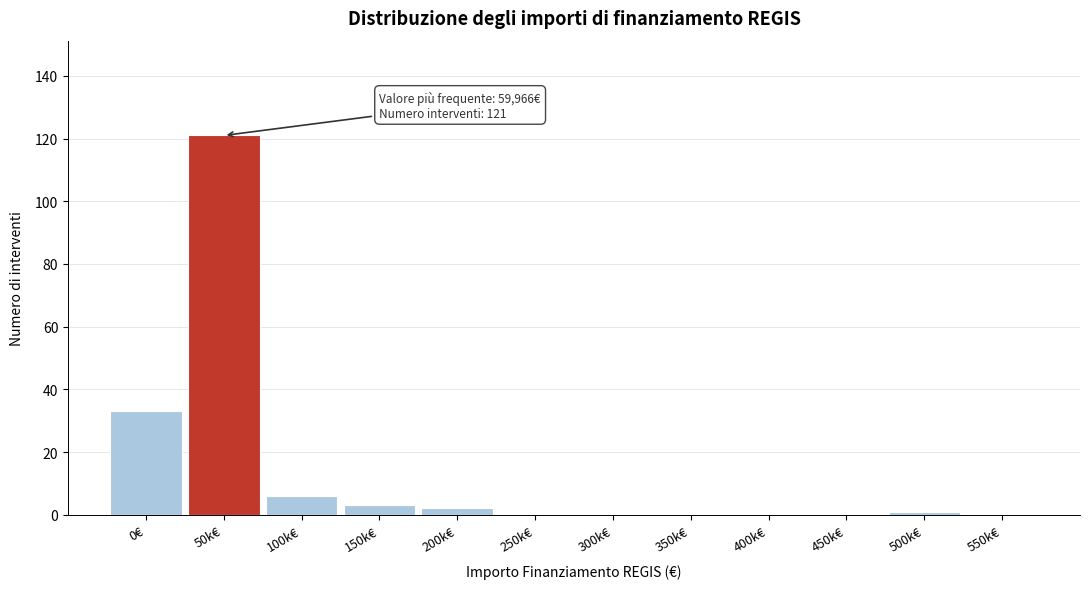

Reading left to right, transcribe all the data shown in this chart.

0€=33	50k€=121	100k€=6	150k€=3	200k€=2	250k€=0	300k€=0	350k€=0	400k€=0	450k€=0	500k€=1	550k€=0